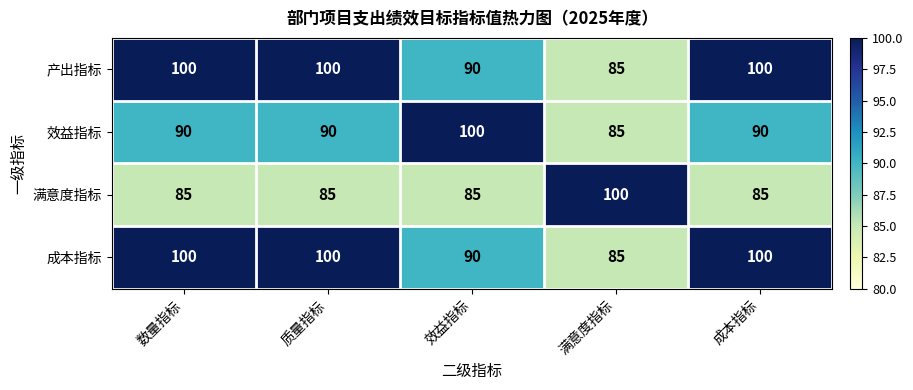

What is the greatest value displayed?

100